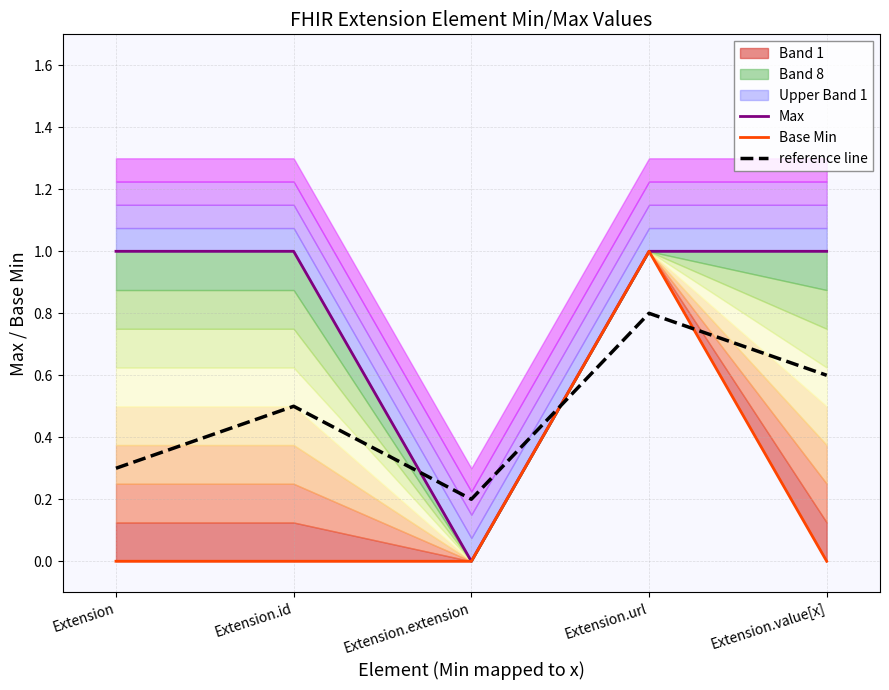

At which category does Base Min reach its first local peak?

Extension.url